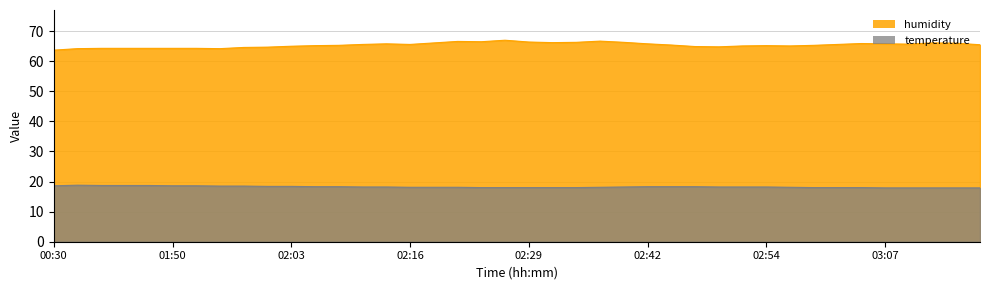

What is the label of the 24th point from the right?

02:19